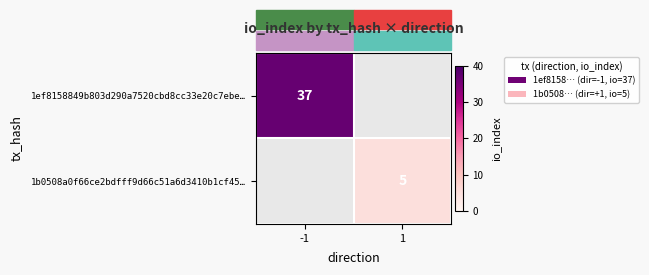

True or false: 1ef8158849b803d290a7520cbd8cc33e20c7ebe… has a value of 37 at -1.

True